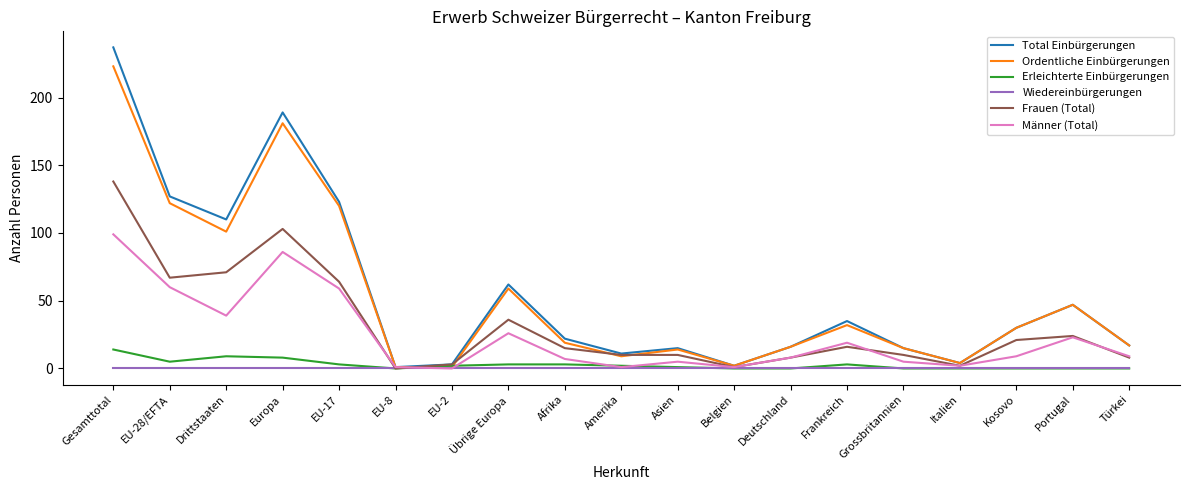

What is the sum of all Männer (Total) values?

459